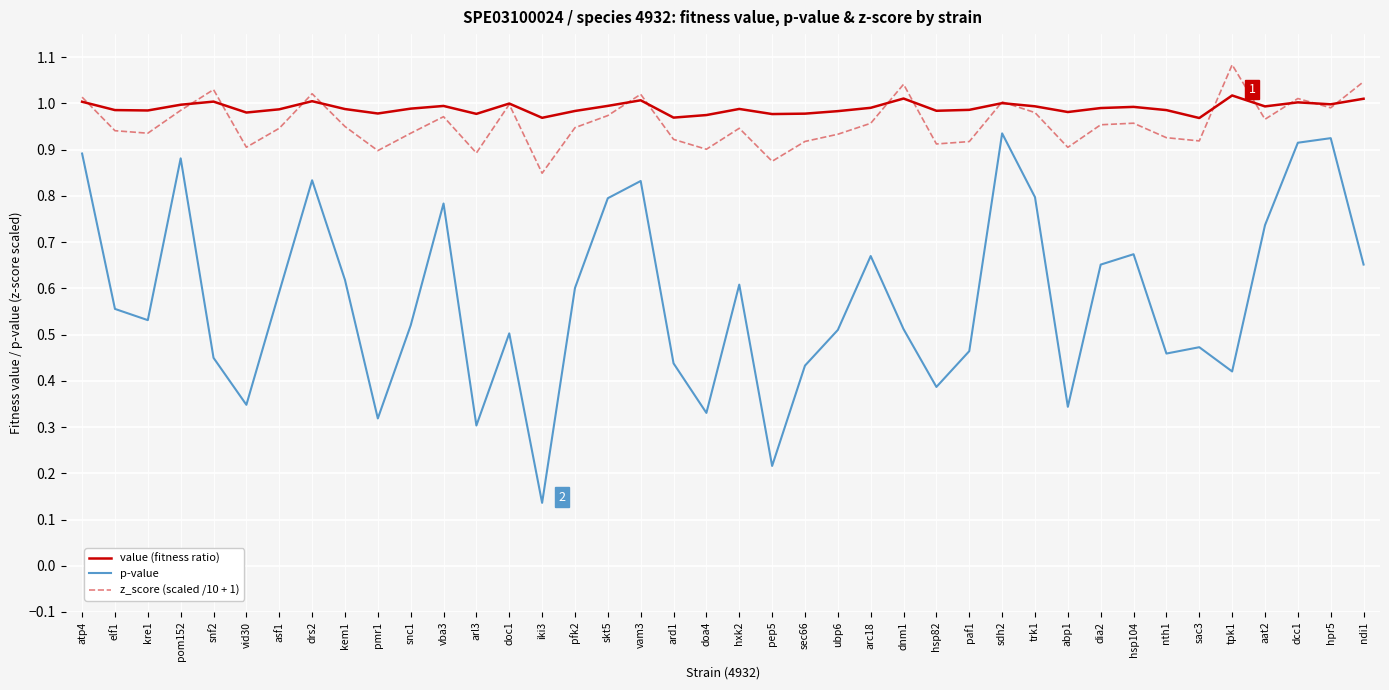

Does the chart display data point markers on the line(s)?

No